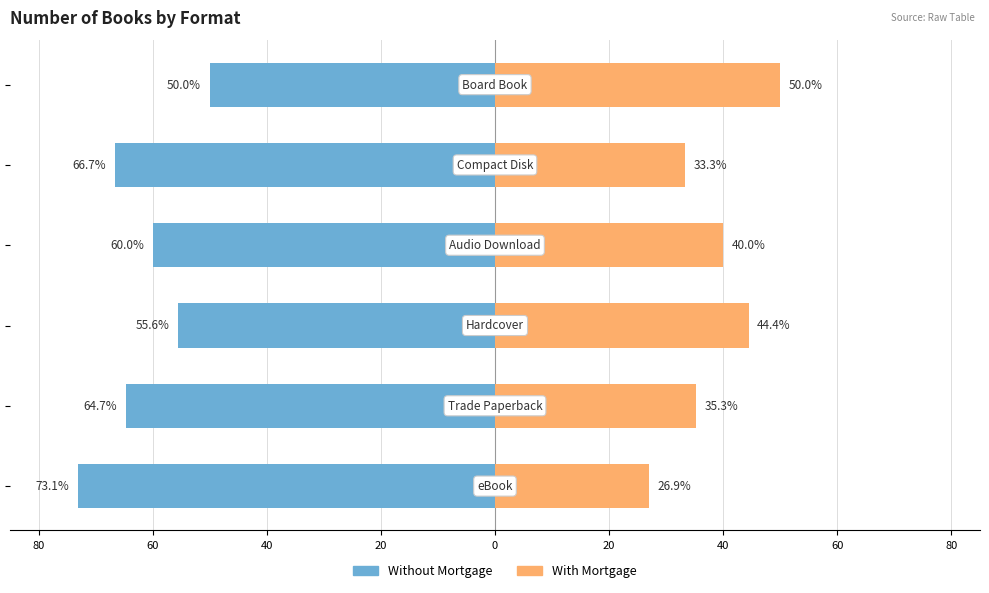

What are all the series names shown in the legend?

Without Mortgage, With Mortgage